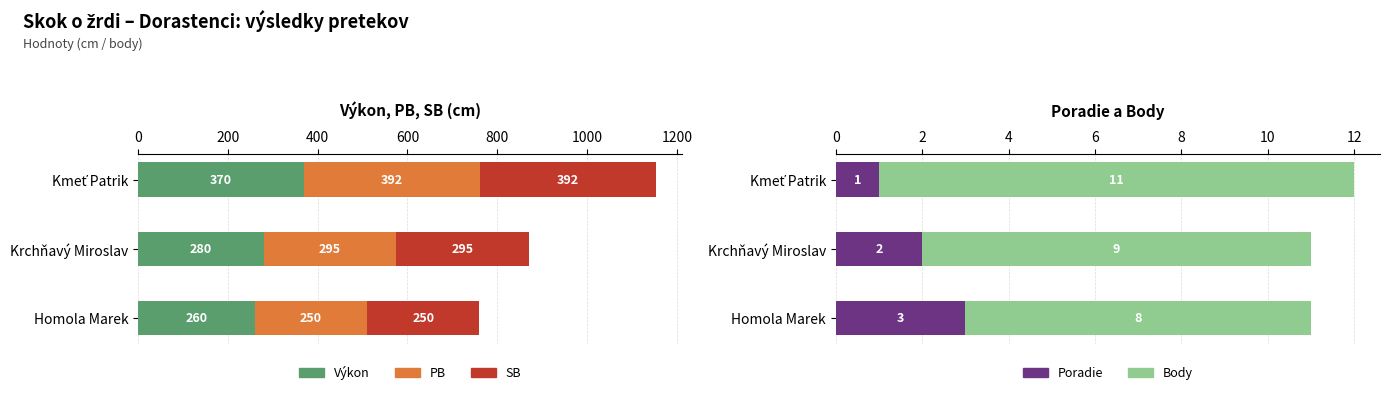

What is the value of the Výkon bar at the 2nd from the left?

280